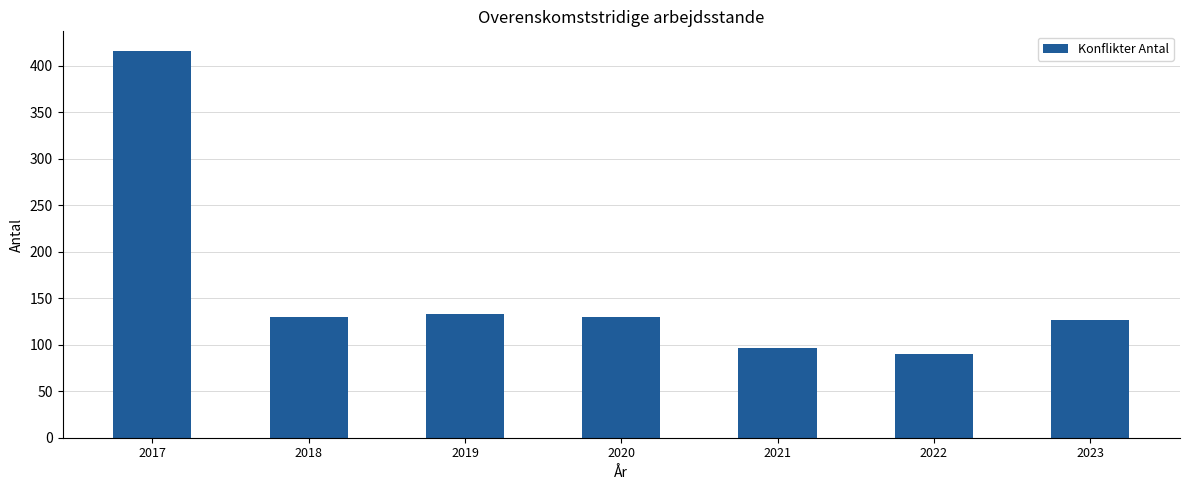

Does the chart contain any negative values?

No